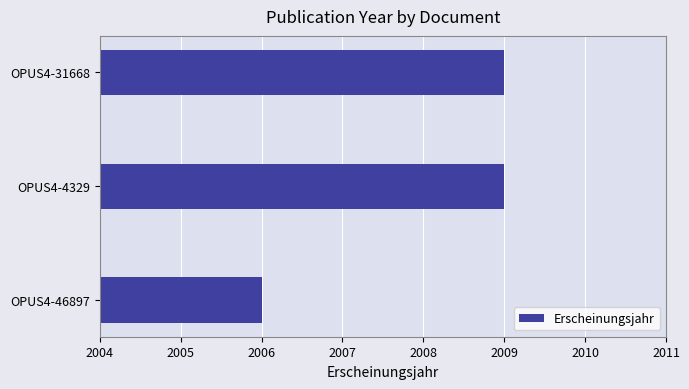

Approximately how many times larger is the value at OPUS4-31668 compared to OPUS4-4329?

1.0